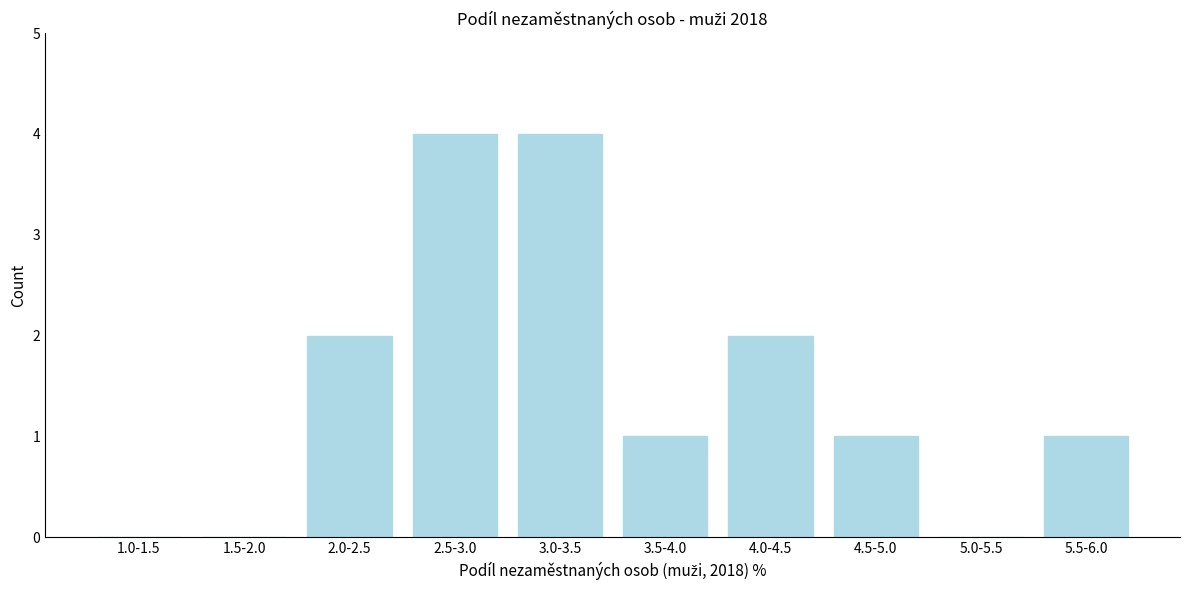

Reading right to left, what are all the values shown in this chart?

5.5-6.0=1	5.0-5.5=0	4.5-5.0=1	4.0-4.5=2	3.5-4.0=1	3.0-3.5=4	2.5-3.0=4	2.0-2.5=2	1.5-2.0=0	1.0-1.5=0